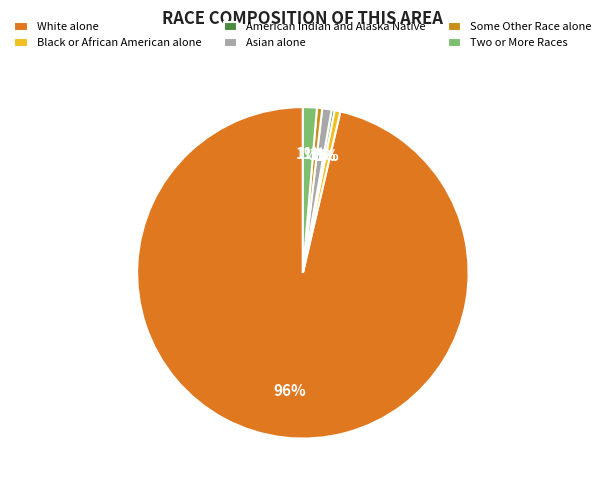

What percentage is the Black or African American alone slice, to the nearest percent?

1%